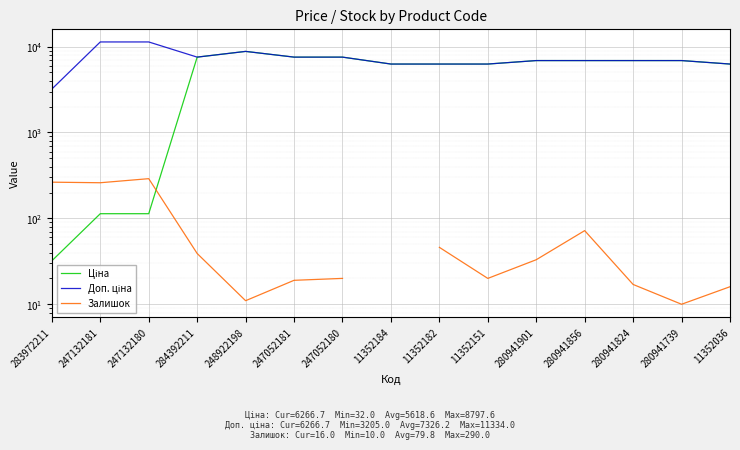

The Залишок series shows 20.0 at 247052180. True or false?

True